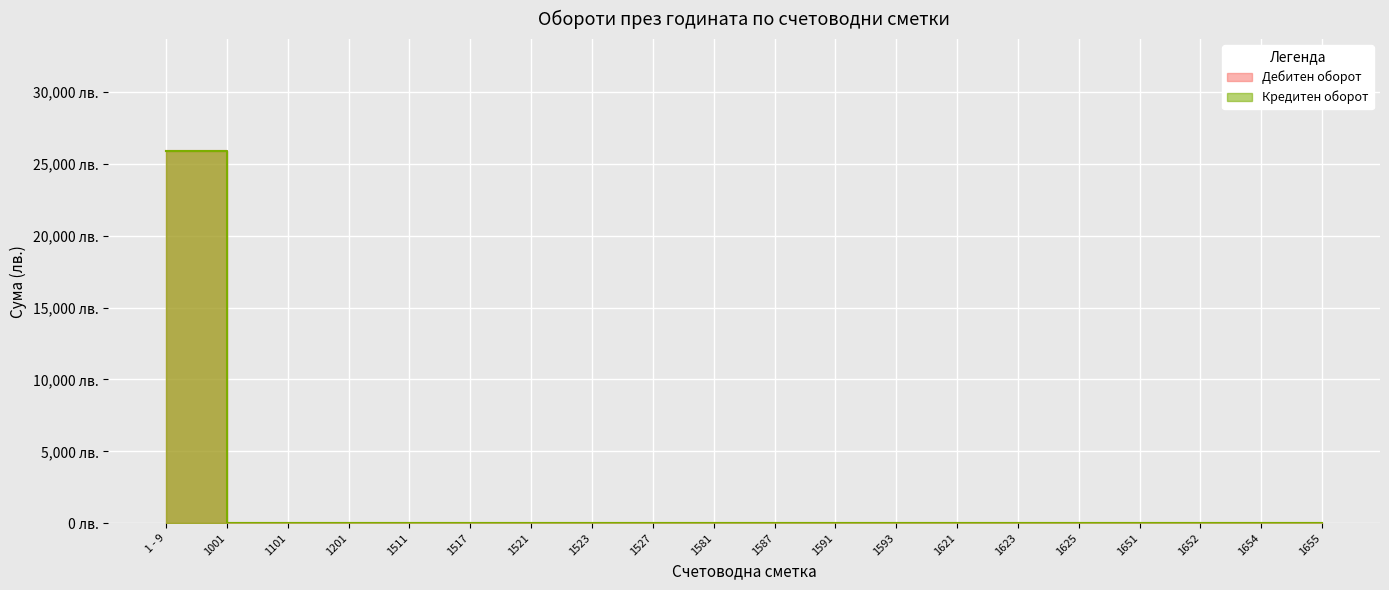

Reading left to right, extract all data points from this chart.

Дебитен оборот:  1 - 9=25913.4	1001=0.0	1101=0.0	1201=0.0	1511=0.0	1517=0.0	1521=0.0	1523=0.0	1527=0.0	1581=0.0	1587=0.0	1591=0.0	1593=0.0	1621=0.0	1623=0.0	1625=0.0	1651=0.0	1652=0.0	1654=0.0	1655=0.0
Кредитен оборот:  1 - 9=25913.4	1001=0.0	1101=0.0	1201=0.0	1511=0.0	1517=0.0	1521=0.0	1523=0.0	1527=0.0	1581=0.0	1587=0.0	1591=0.0	1593=0.0	1621=0.0	1623=0.0	1625=0.0	1651=0.0	1652=0.0	1654=0.0	1655=0.0